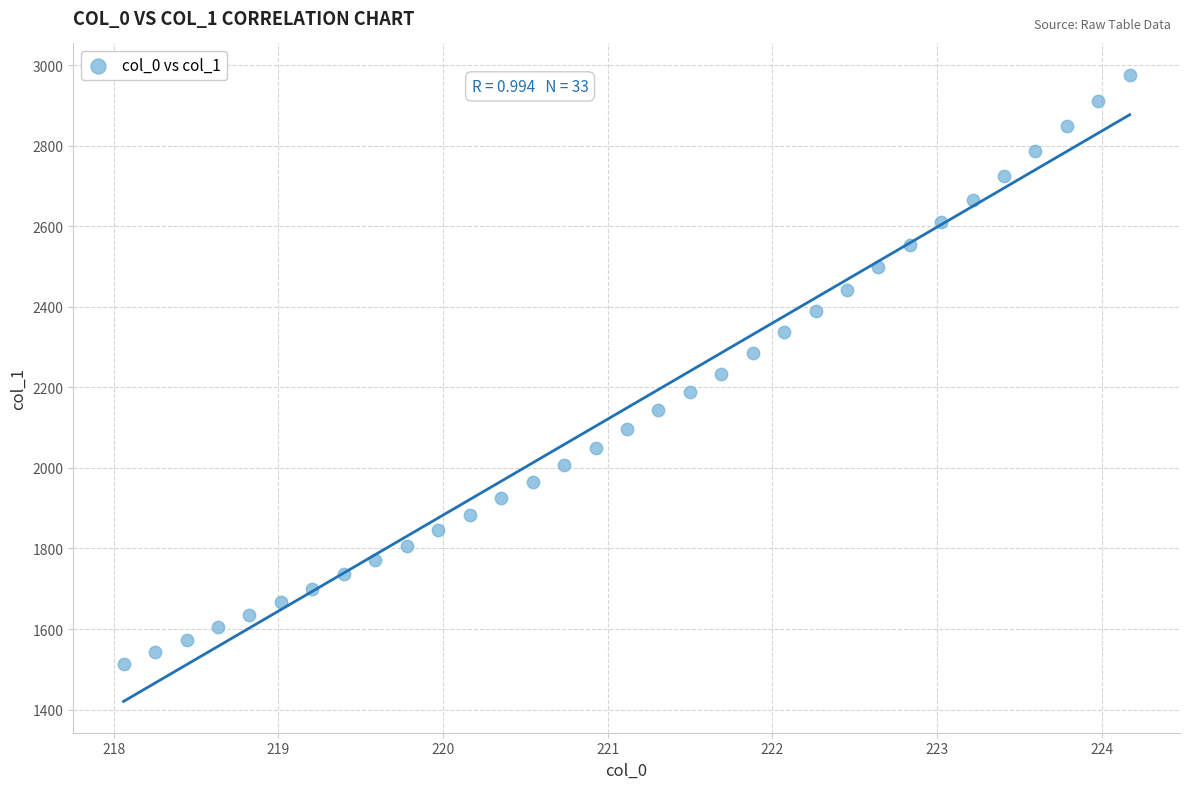

What is the range of Y values (max minus min)?

1461.9